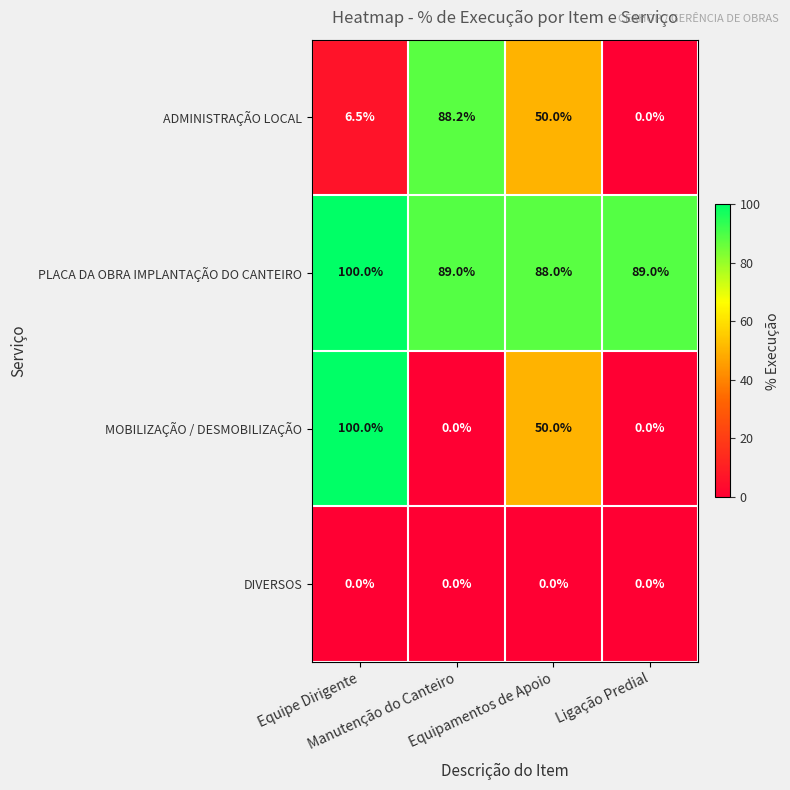

What is the spread (max minus min) of values at Equipe Dirigente?

100.0